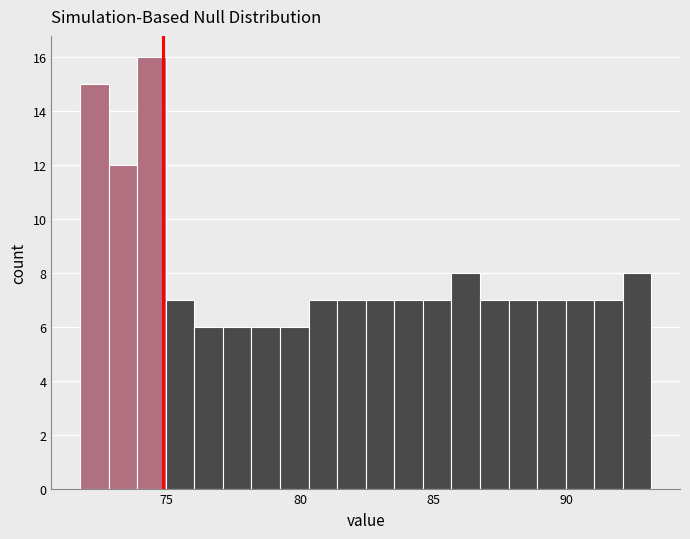

Around what value on the x-axis is the tallest bar? Give the approximate position of its centre, as read against the axis.

74.5